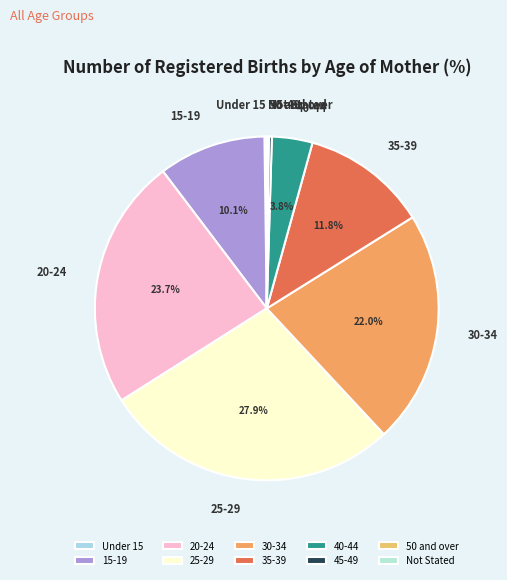

Which category has the biggest portion of the pie?

25-29